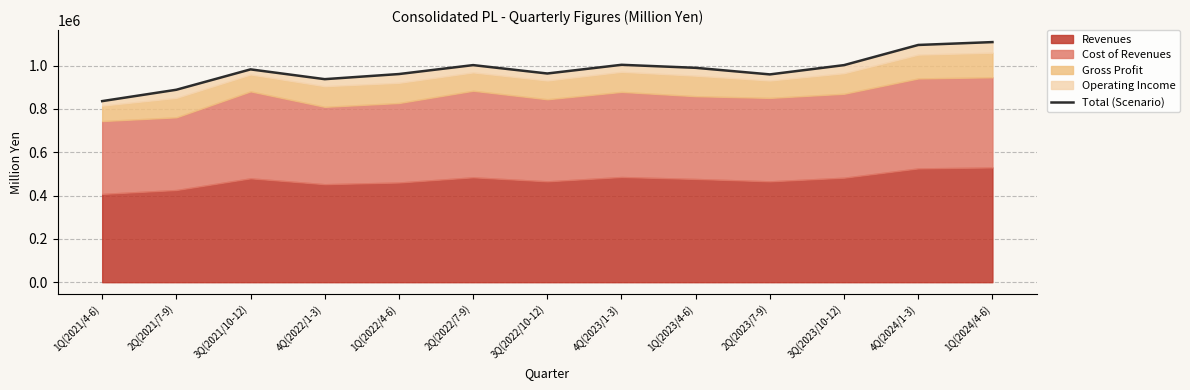

What is the difference between the second highest and second lowest values?

206840